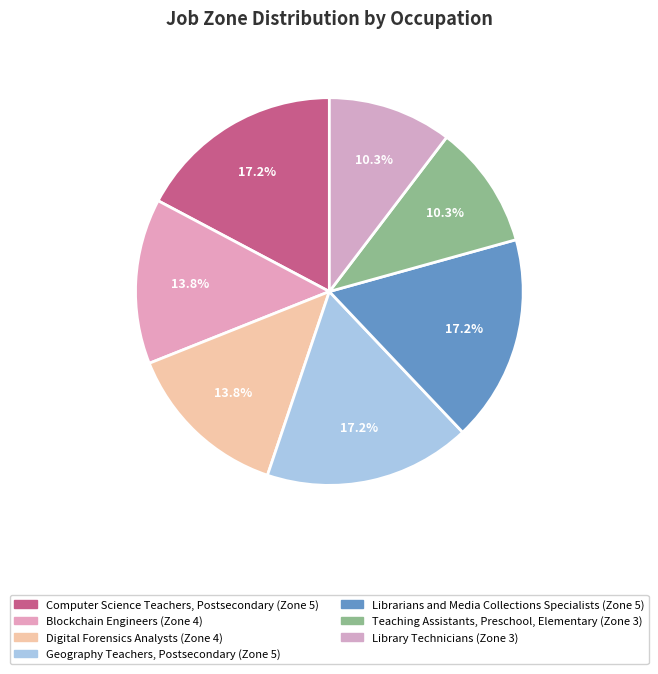

Is there any slice that represents more than half of the pie?

No